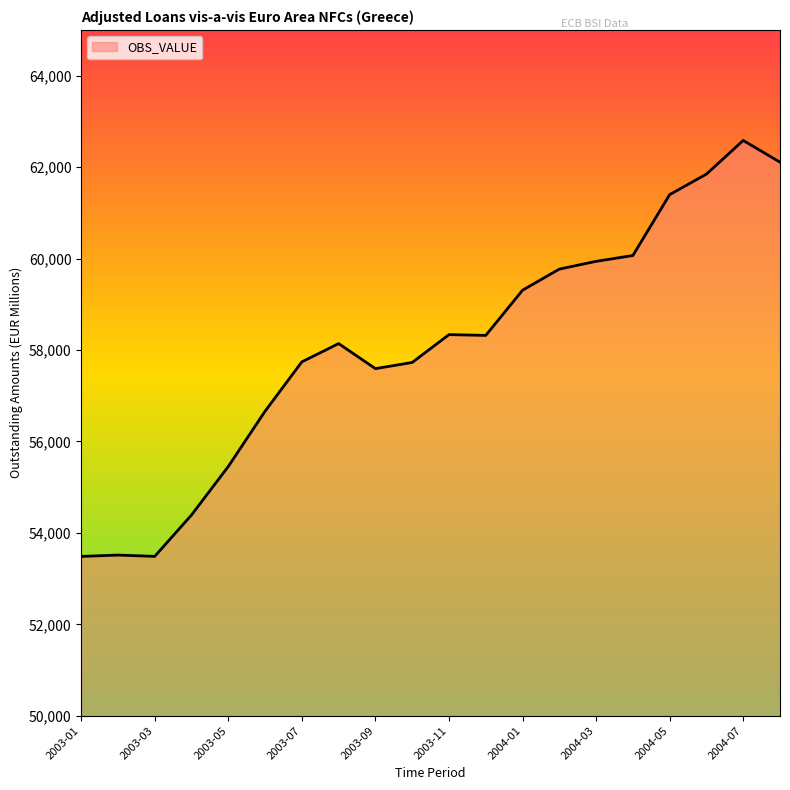

What is the maximum value shown in the chart?

62583